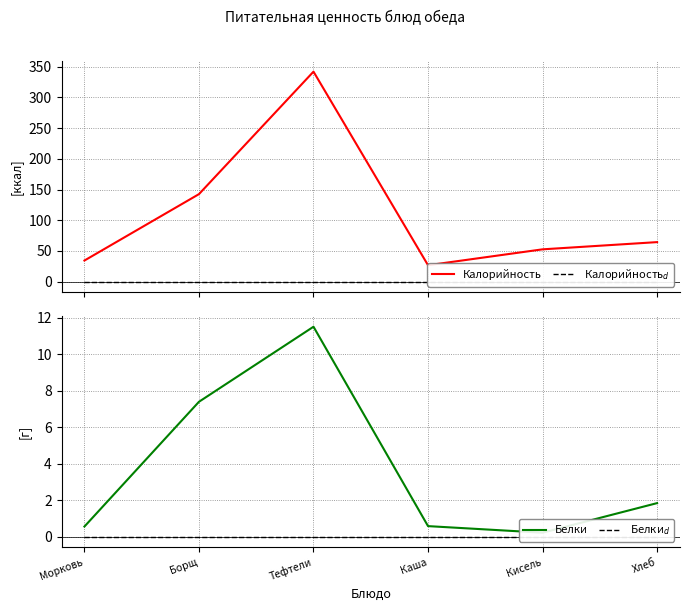

What position from the left is Тефтели?

3